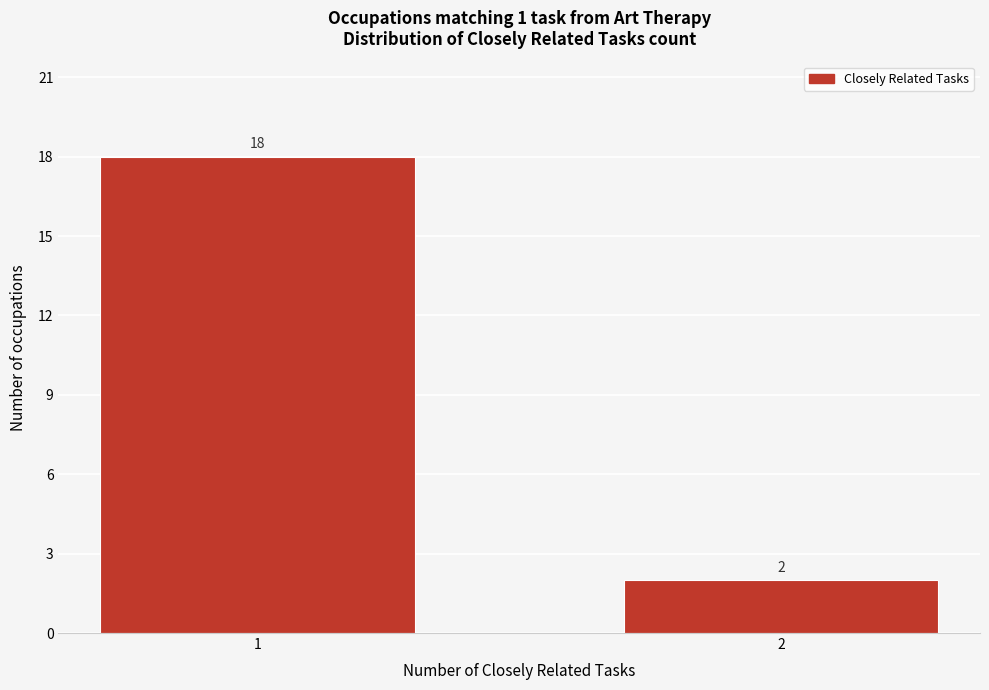

Reading right to left, extract all data points from this chart.

2	18